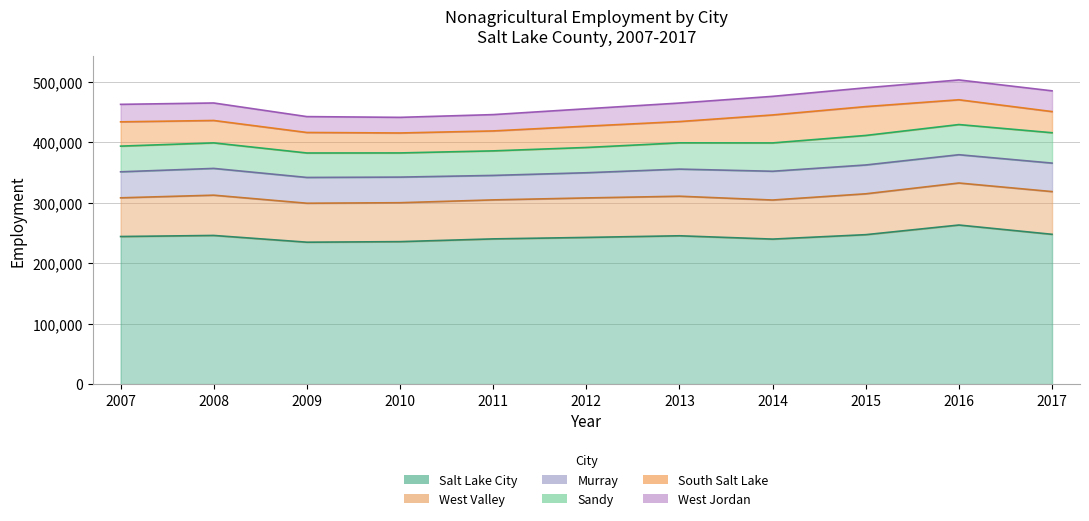

True or false: South Salt Lake and Sandy intersect in this chart.

False